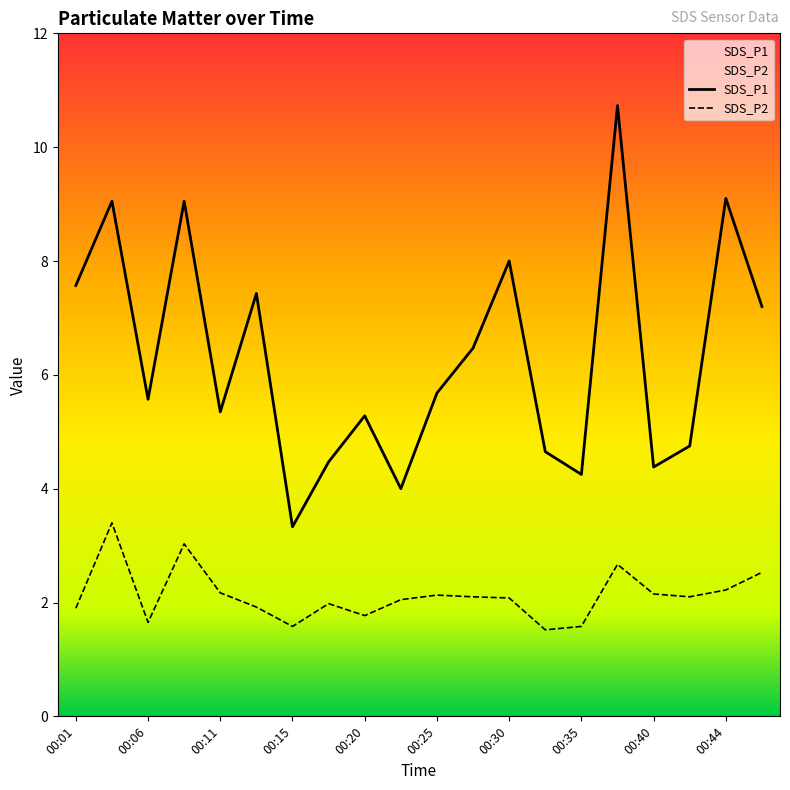

What is the maximum value shown in the chart?

10.7